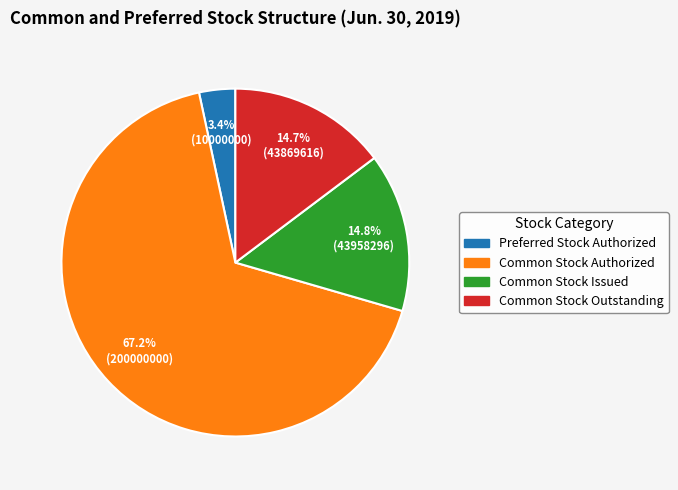

Is the sum of Common Stock Outstanding and Common Stock Issued greater than half?

No